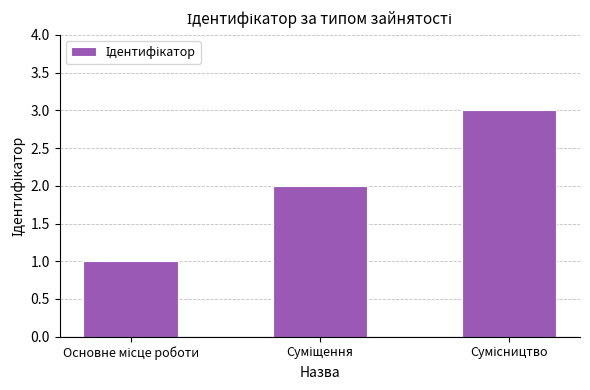

What is the minimum value shown in the chart?

1